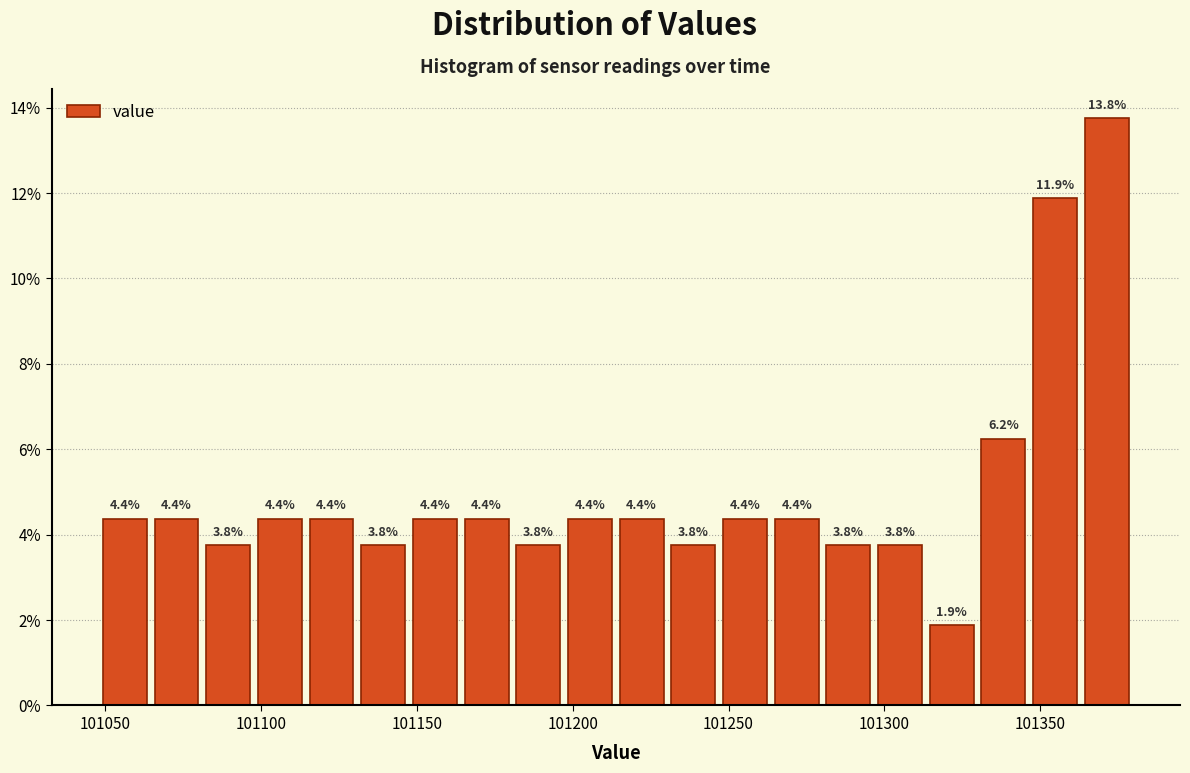

Around what value on the x-axis is the tallest bar? Give the approximate position of its centre, as read against the axis.

101370